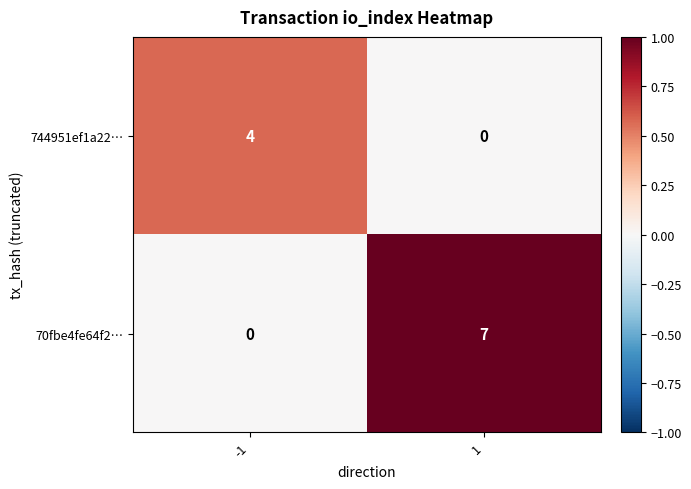

List the series in order of their peak value, lowest first.

744951ef1a22…, 70fbe4fe64f2…